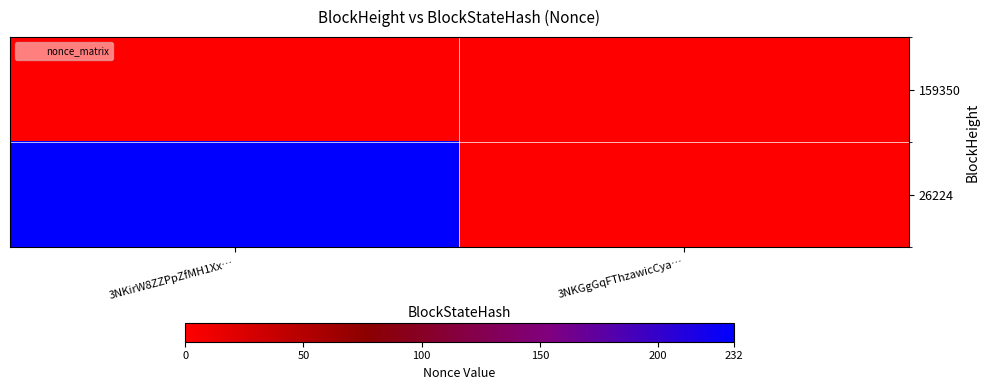

What is the greatest value displayed?

232